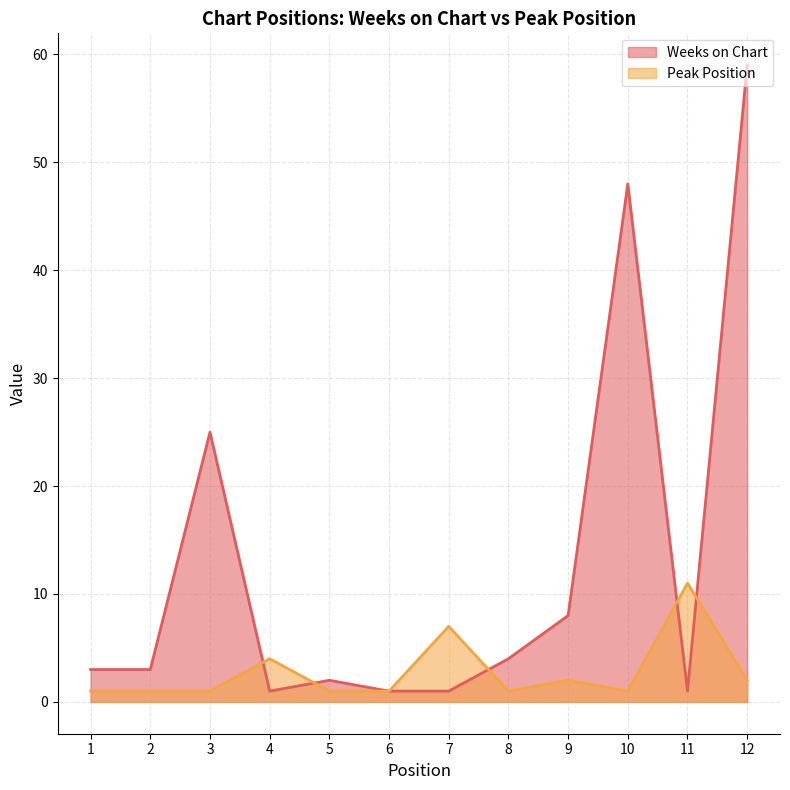

At which label does Peak Position reach its peak?

11